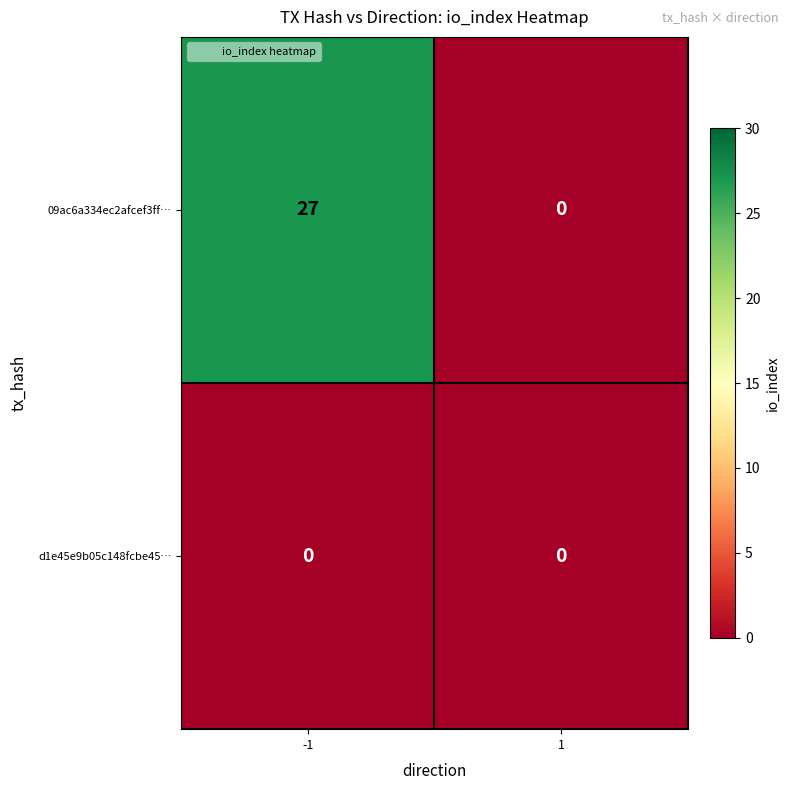

The value of 09ac6a334ec2afcef3ff… at -1 is 47. True or false?

False